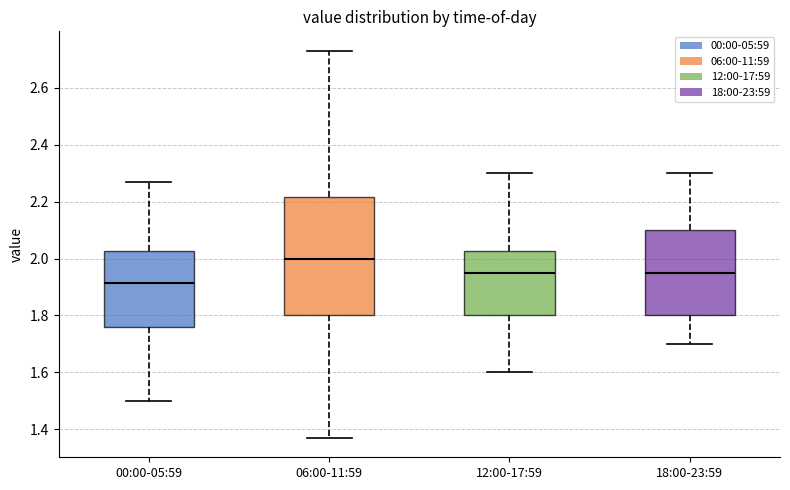

Reading left to right, read every box against the y-axis: the position of its median line, the range the box covers, and the ends of its whiskers. The values are not printed on the chart, so give them approximately, as read against the axis.

00:00-05:59: median 1.92, box 1.76 to 2.02, whiskers 1.50 to 2.28
06:00-11:59: median 2.00, box 1.80 to 2.22, whiskers 1.38 to 2.74
12:00-17:59: median 1.96, box 1.80 to 2.02, whiskers 1.60 to 2.30
18:00-23:59: median 1.96, box 1.80 to 2.10, whiskers 1.70 to 2.30